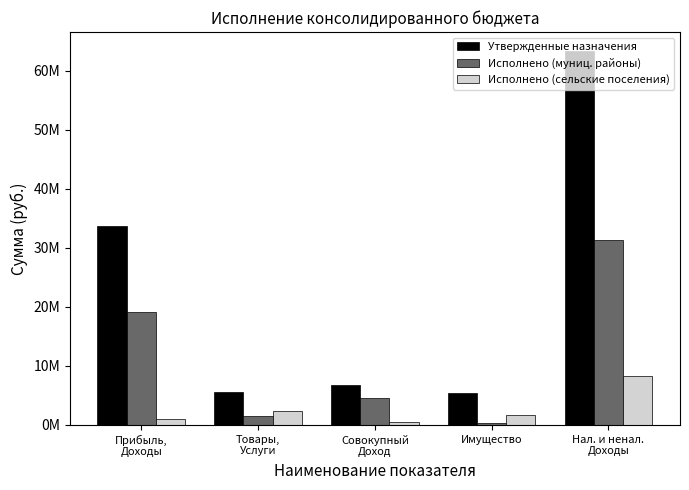

What is the greatest value displayed?

63399500.0